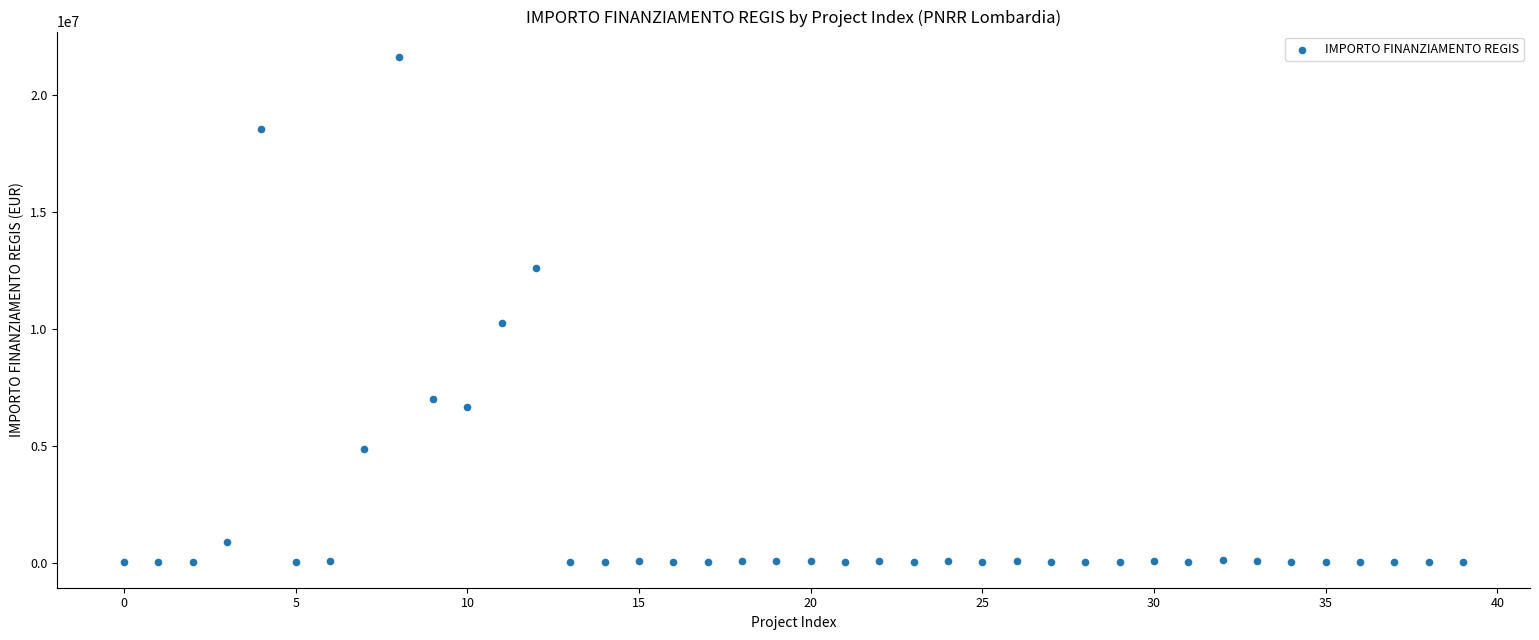

What is the range of Y values (max minus min)?

21589580.0